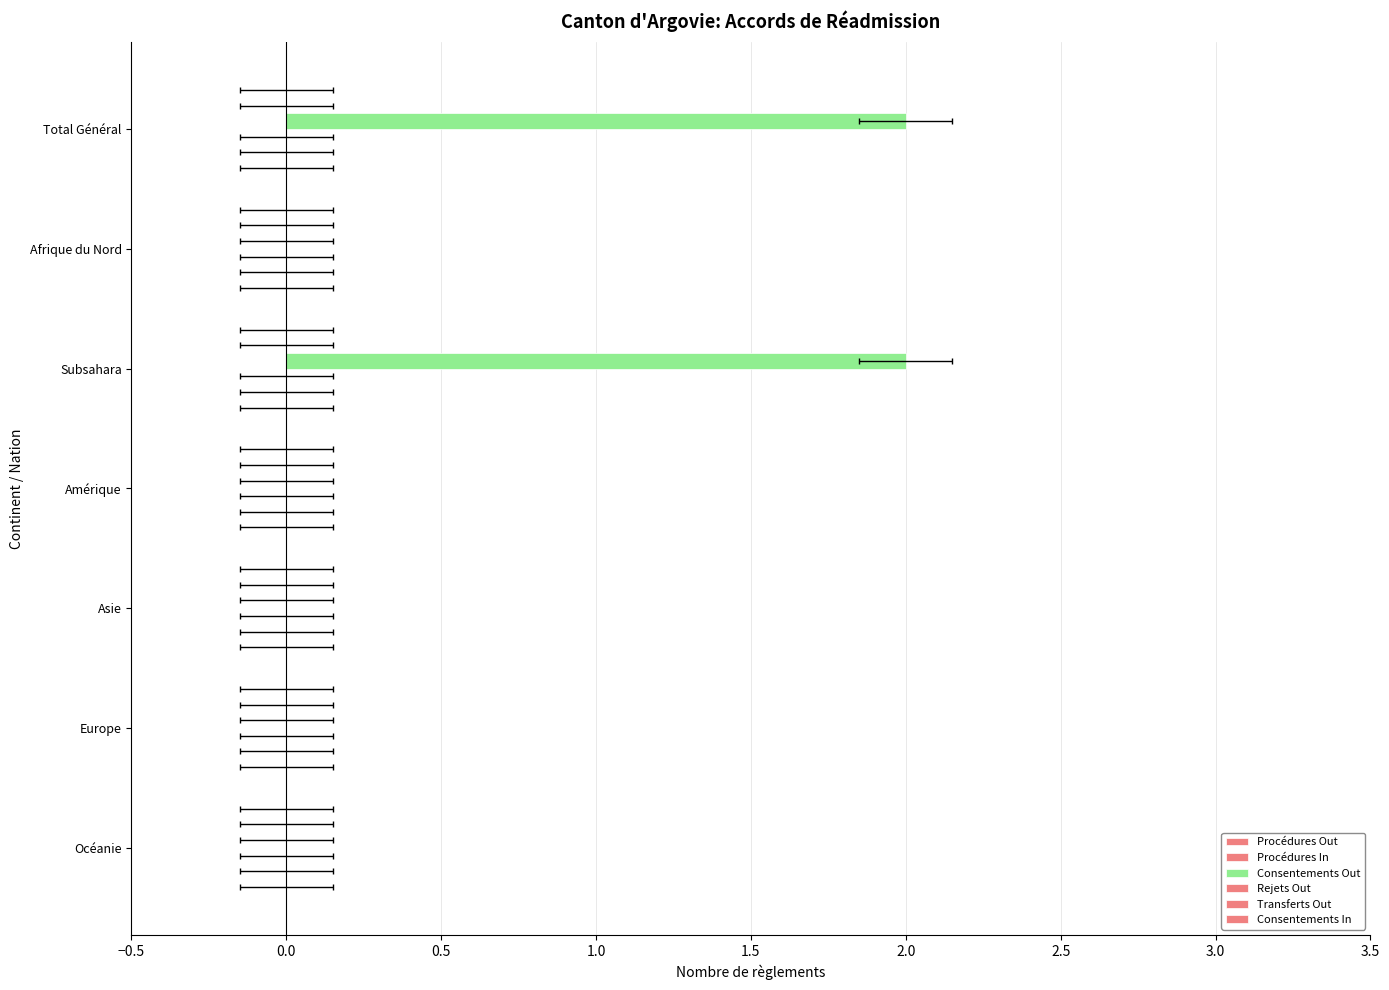

Reading left to right, transcribe all the data shown in this chart.

Procédures Out: 0.1	0.1	0.1	0.1	0.1	0.1	0.1
Procédures In: 0.1	0.1	0.1	0.1	0.1	0.1	0.1
Consentements Out: 2.0	0.0	2.0	0.0	0.0	0.0	0.0
Rejets Out: 0.1	0.1	0.1	0.1	0.1	0.1	0.1
Transferts Out: 0.1	0.1	0.1	0.1	0.1	0.1	0.1
Consentements In: 0.1	0.1	0.1	0.1	0.1	0.1	0.1